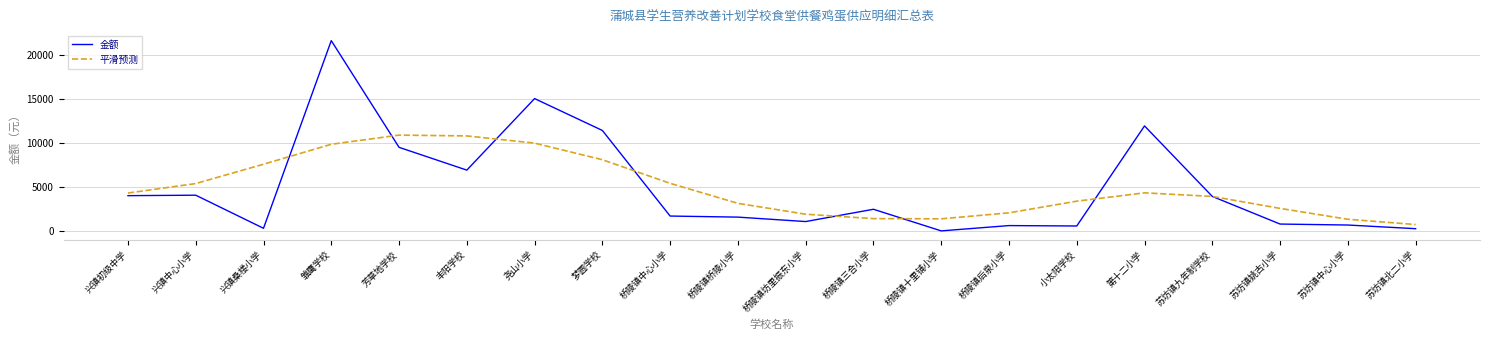

Which series ends up on top after the final intersection of 平滑预测 and 金额?

平滑预测